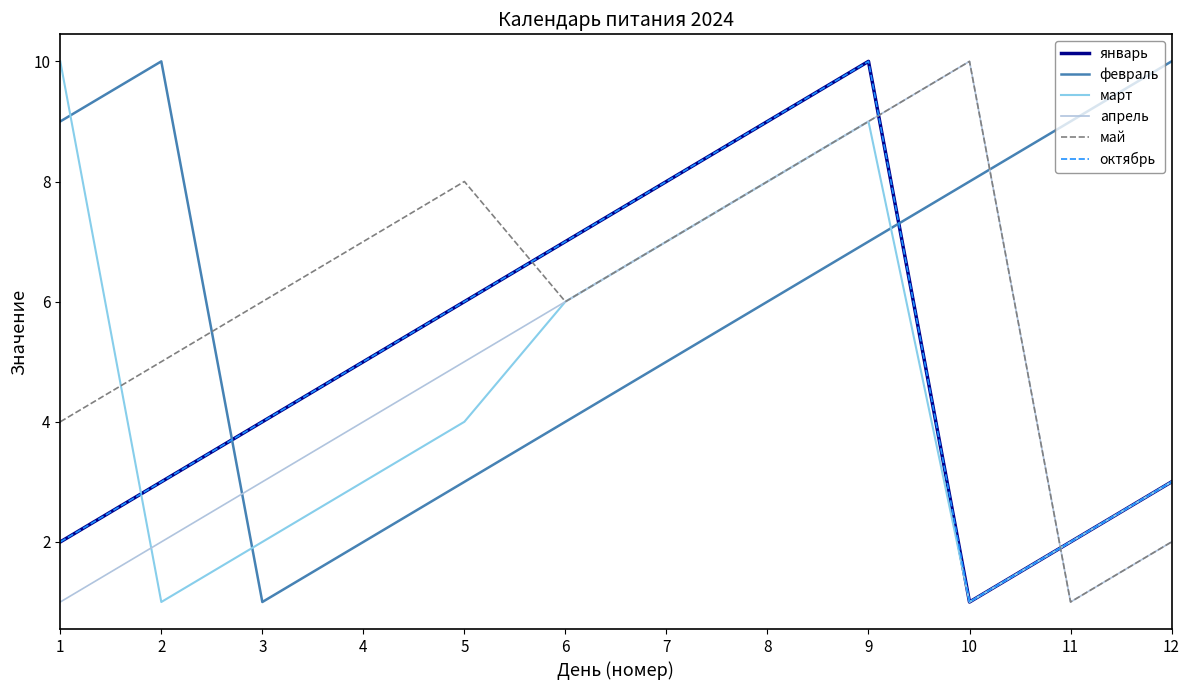

Does the chart have visible grid lines?

No